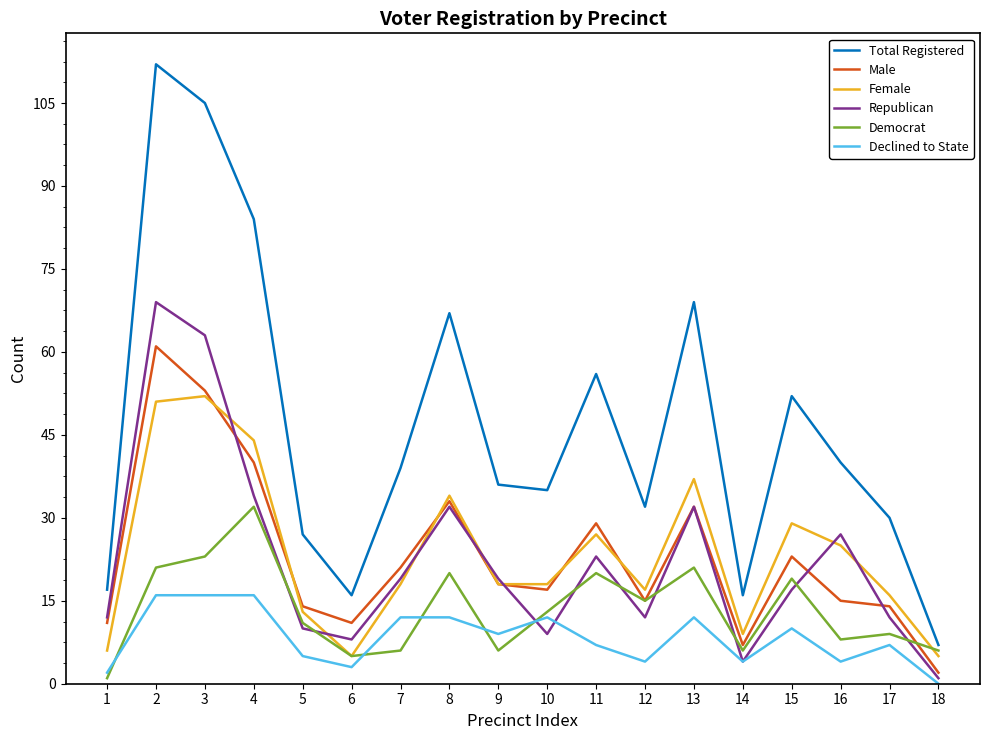

After their last crossing, which series has the higher values: Democrat or Declined to State?

Democrat